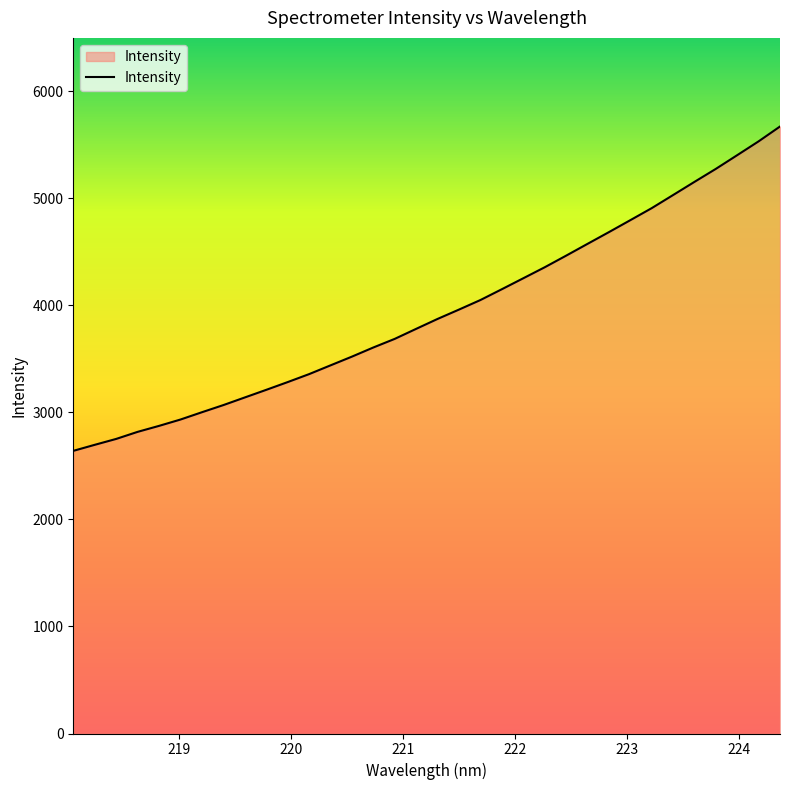

What is the minimum value shown in the chart?

2641.1